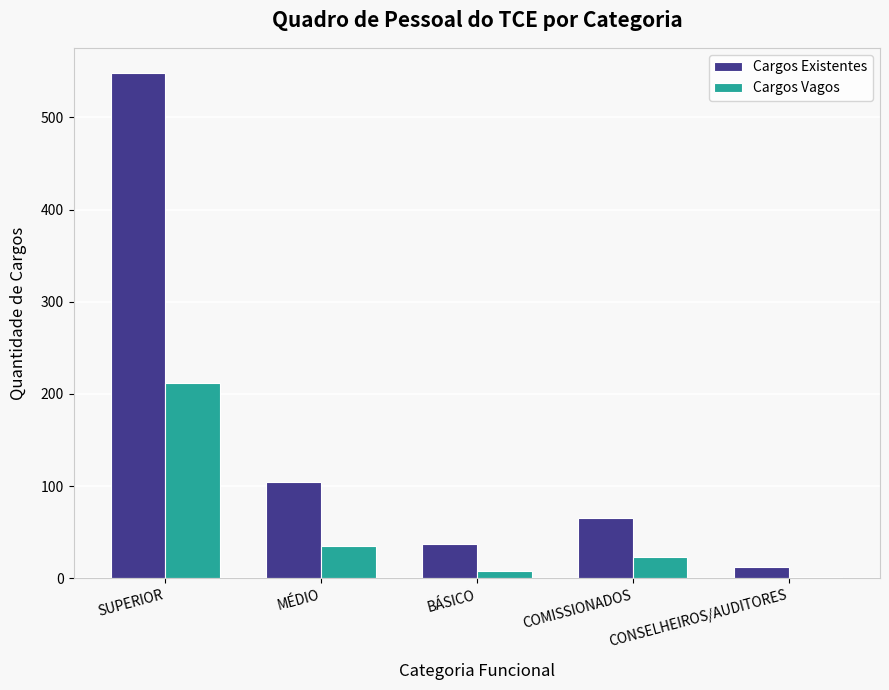

What is the average value of the Cargos Existentes series?

154